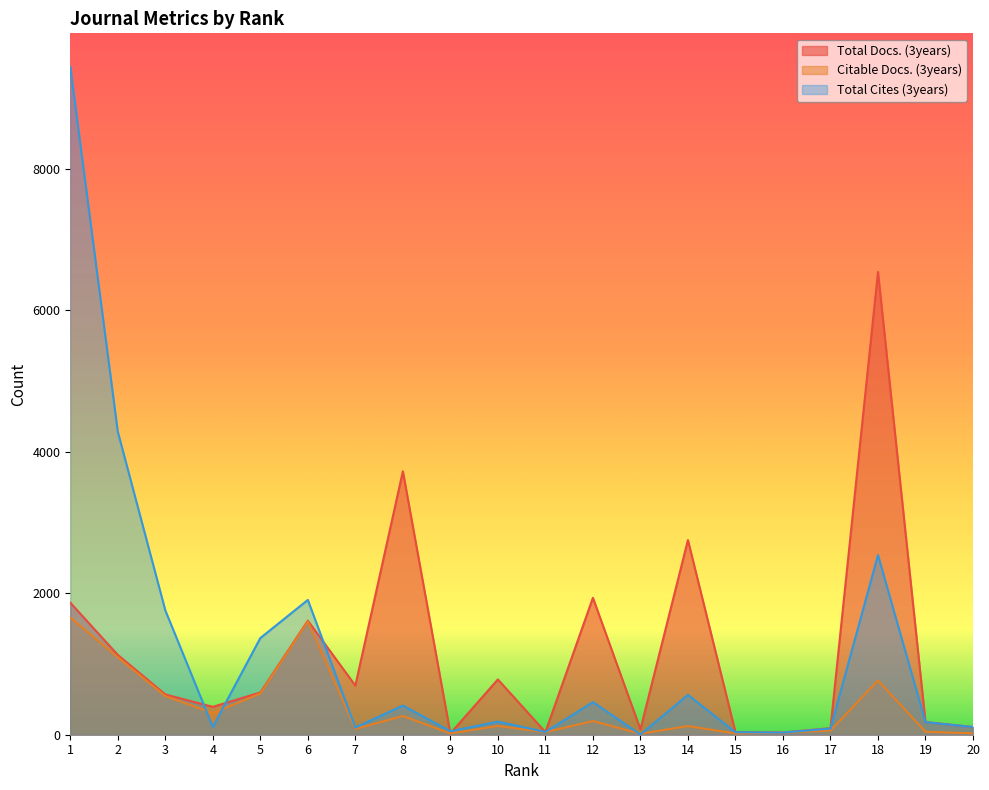

Reading left to right, what are all the values shown in this chart?

Total Docs. (3years): 1866	1128	569	394	597	1612	694	3723	19	781	37	1935	76	2751	36	32	92	6540	179	109
Citable Docs. (3years): 1655	1094	546	306	582	1602	82	265	18	124	36	194	14	123	18	31	59	766	42	20
Total Cites (3years): 9440	4283	1758	111	1366	1905	102	412	49	185	39	461	3	563	35	31	87	2539	178	109